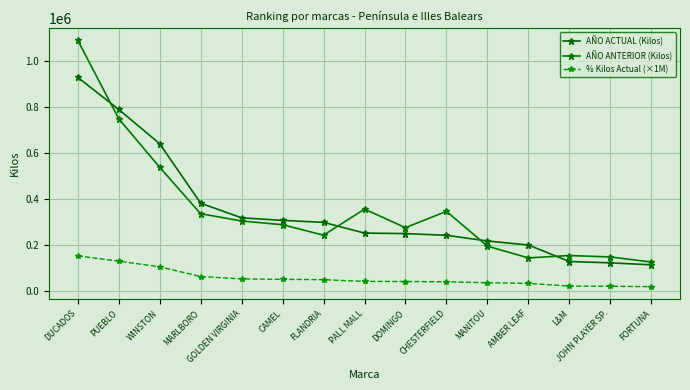

How many times do AÑO ACTUAL (Kilos) and AÑO ANTERIOR (Kilos) cross each other?

4